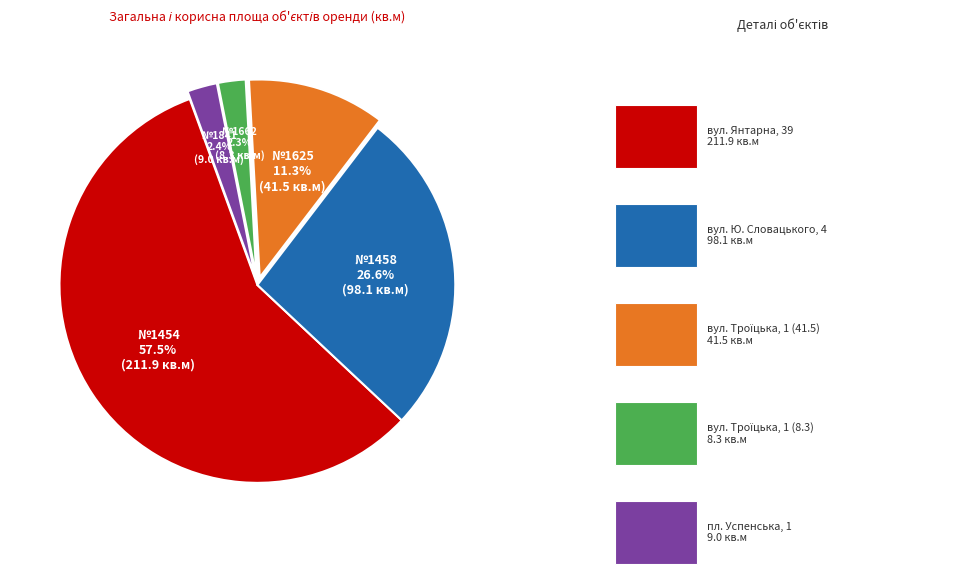

What is the largest slice in the pie chart?

№1454